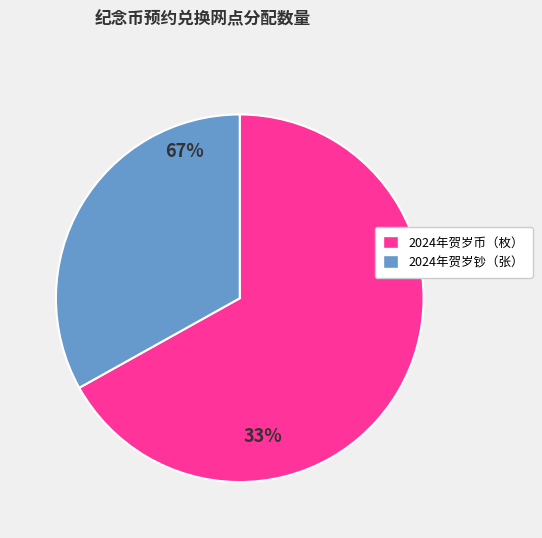

Does any single category account for the majority?

Yes